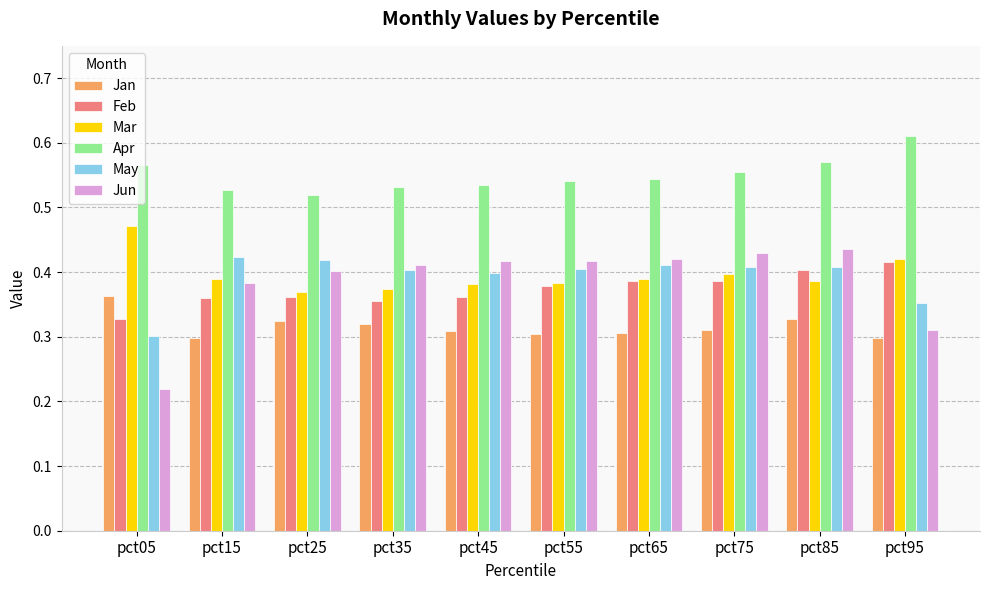

Which series has the largest total across all categories?

Apr